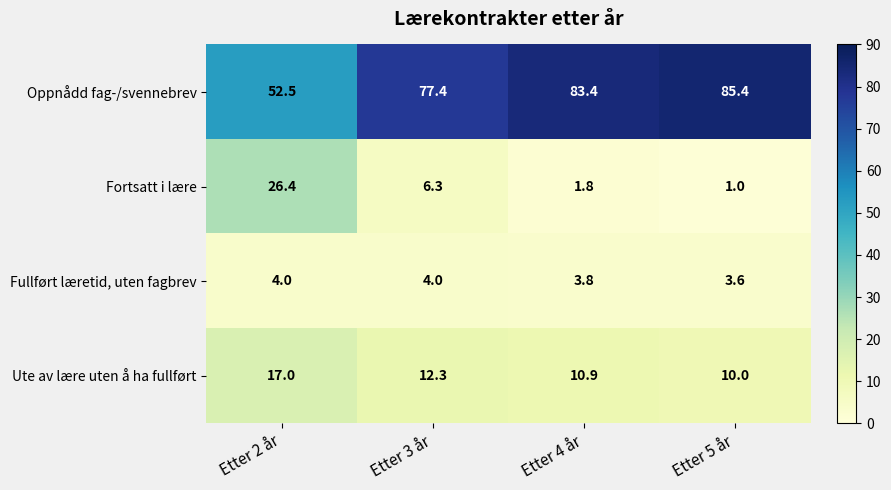

Which series has the largest total across all categories?

Oppnådd fag-/svennebrev